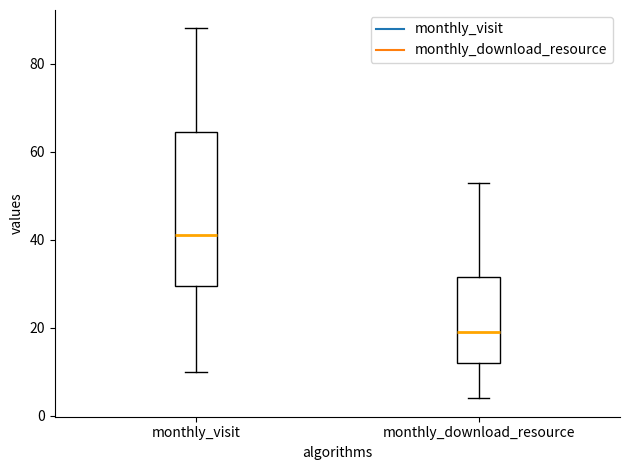

Reading left to right, read every box against the y-axis: the position of its median line, the range the box covers, and the ends of its whiskers. The values are not printed on the chart, so give them approximately, as read against the axis.

monthly_visit: median 42, box 30 to 64, whiskers 10 to 88
monthly_download_resource: median 20, box 12 to 32, whiskers 4 to 54